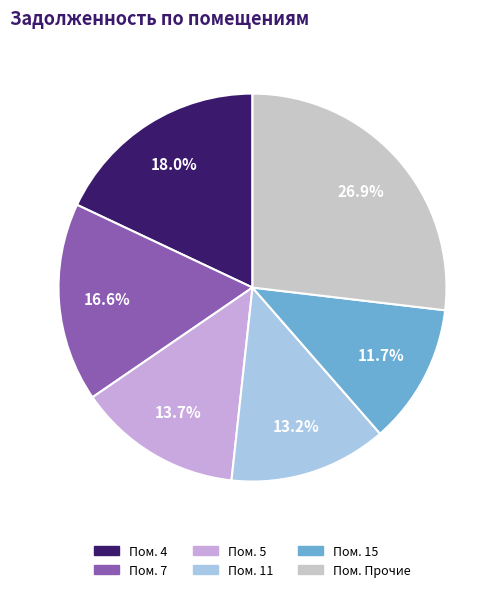

Is there any slice that represents more than half of the pie?

No